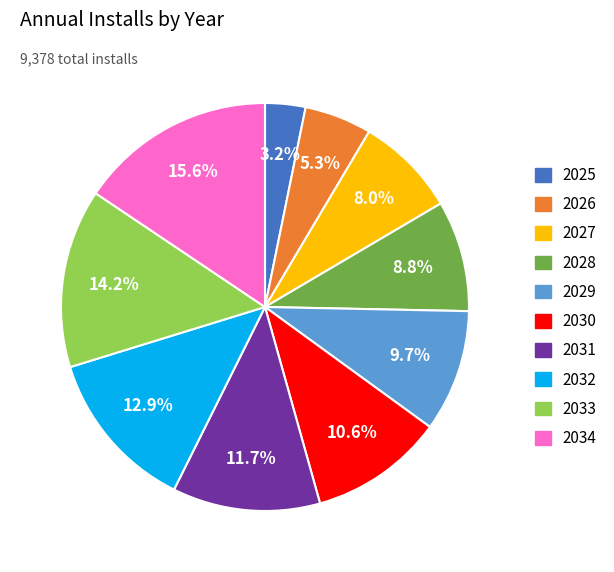

How many slices are in this pie chart?

10